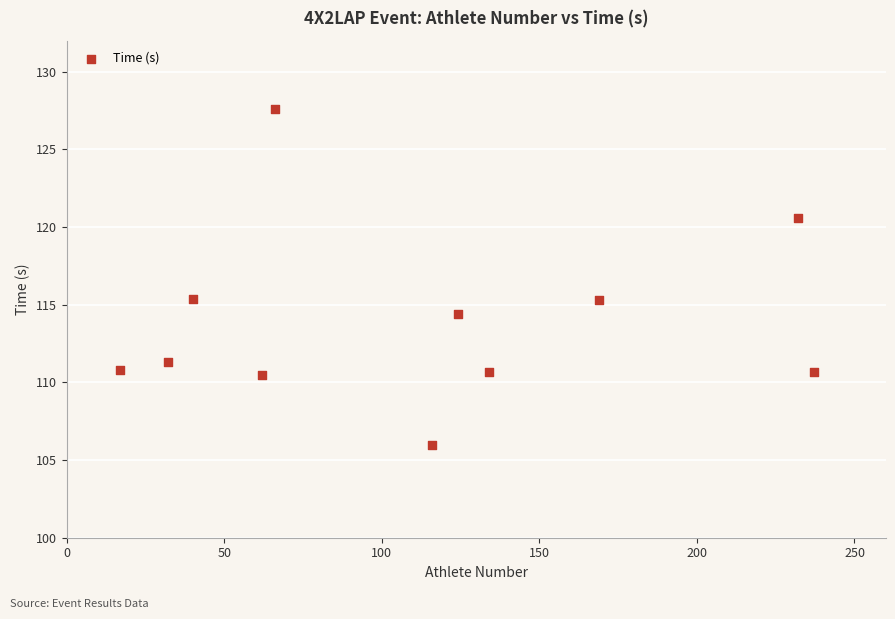

What is the average Y value?

113.9